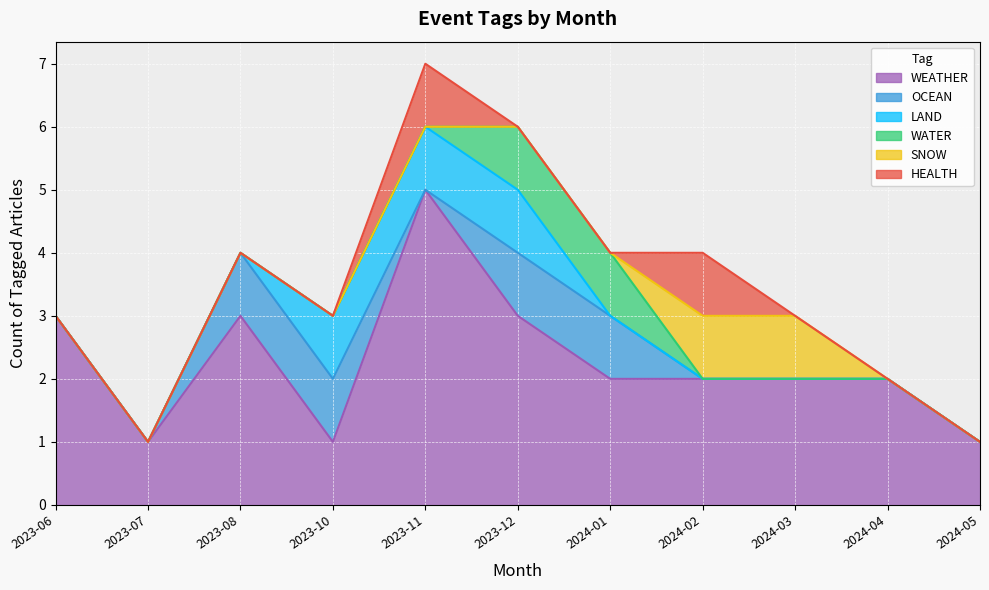

True or false: LAND and WEATHER cross at least once.

False